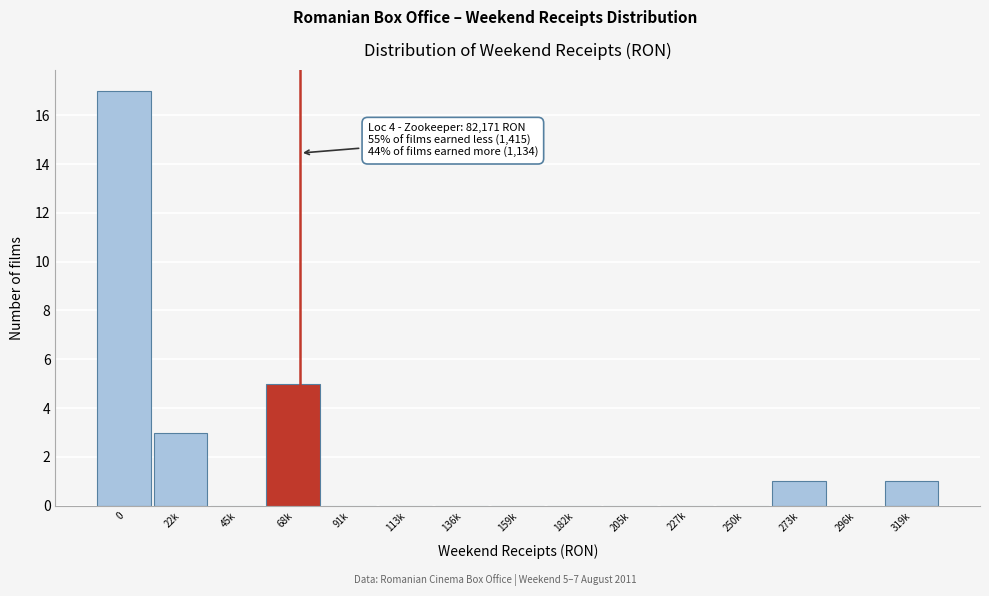

Reading left to right, what are all the values shown in this chart?

0=17	22k=3	45k=0	68k=5	91k=0	113k=0	136k=0	159k=0	182k=0	205k=0	227k=0	250k=0	273k=1	296k=0	319k=1